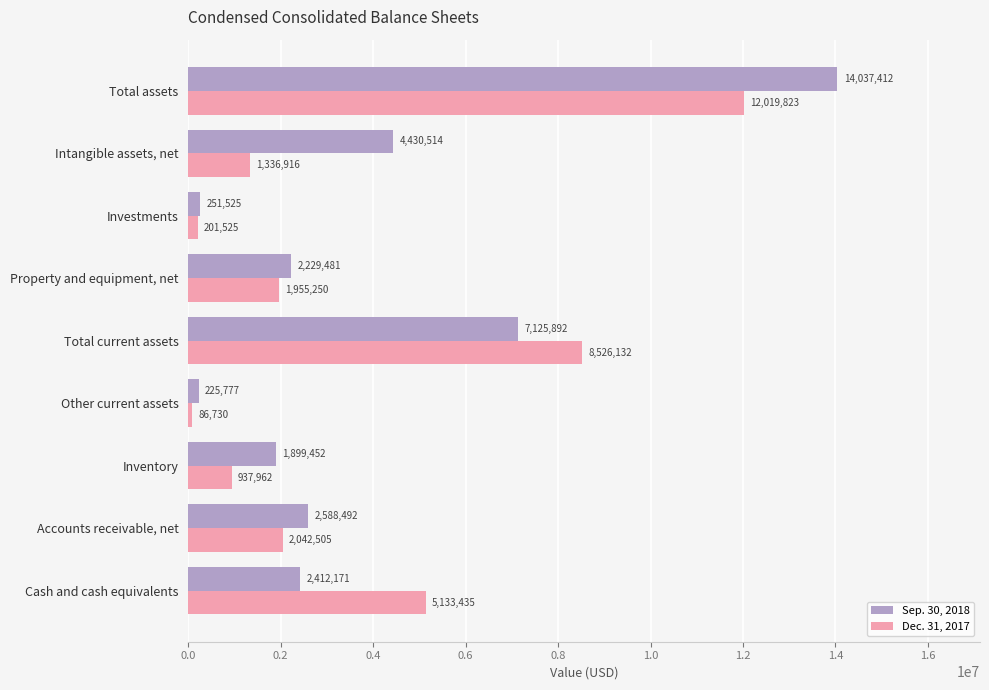

At how many categories does at least one series exceed 1880994?

7